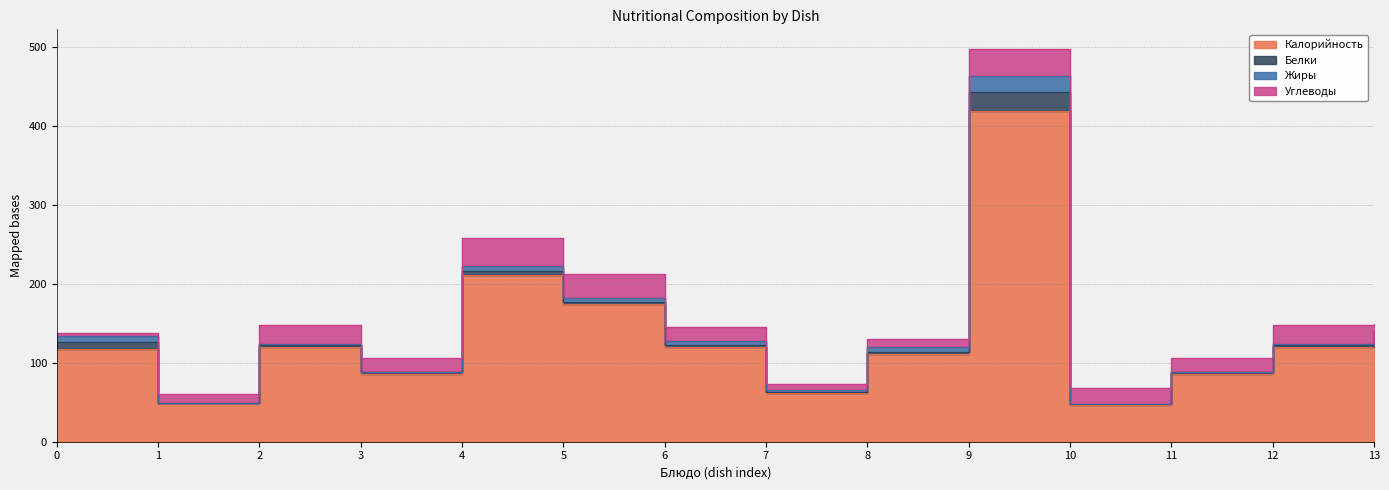

True or false: Жиры and Белки intersect in this chart.

True